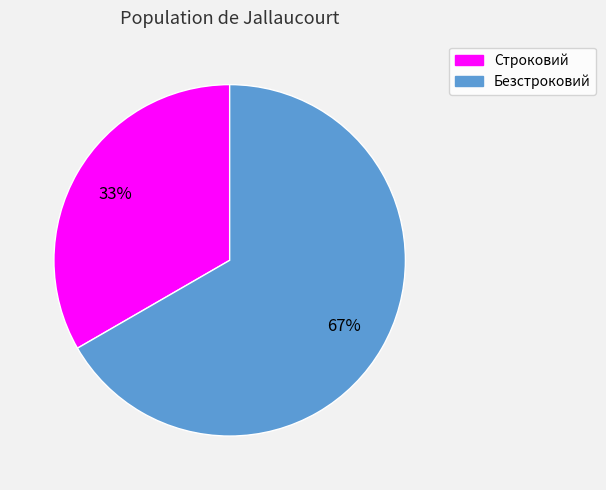

True or false: Строковий accounts for 33% of the total.

True